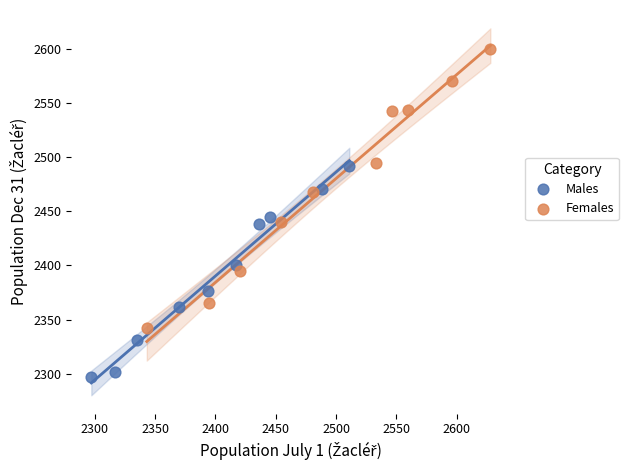

Which series reaches the minimum Y coordinate?

Males